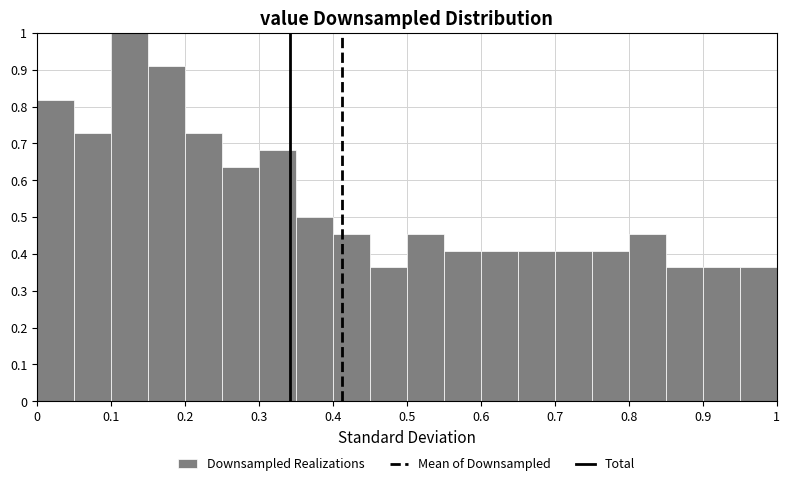

Over which range of the x-axis is the bar tallest?

0.10 to 0.15